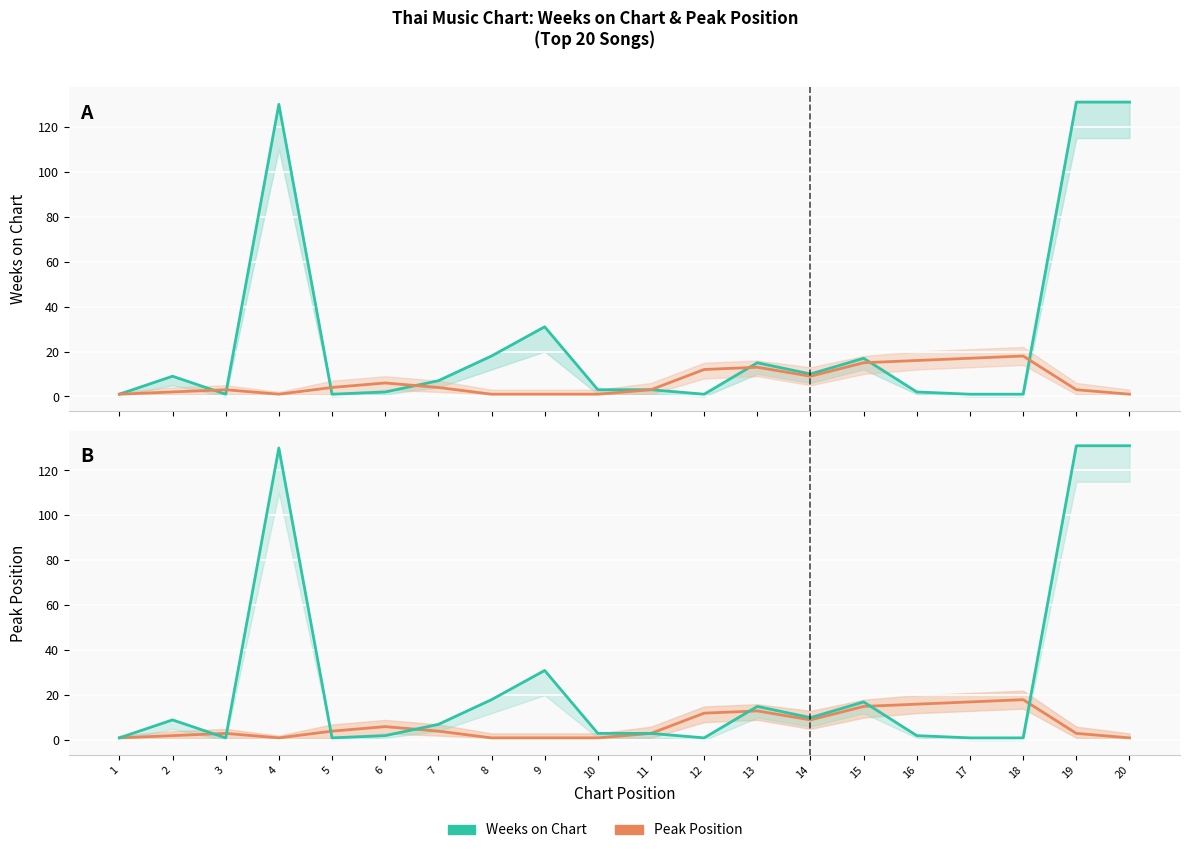

At which label does Peak Position reach its minimum?

1